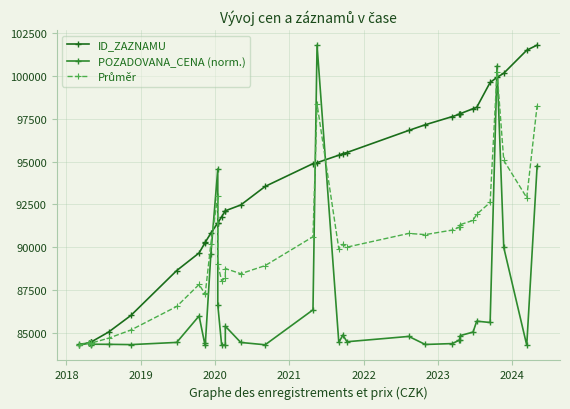

How many values in the Průměr series exceed 90012?

19